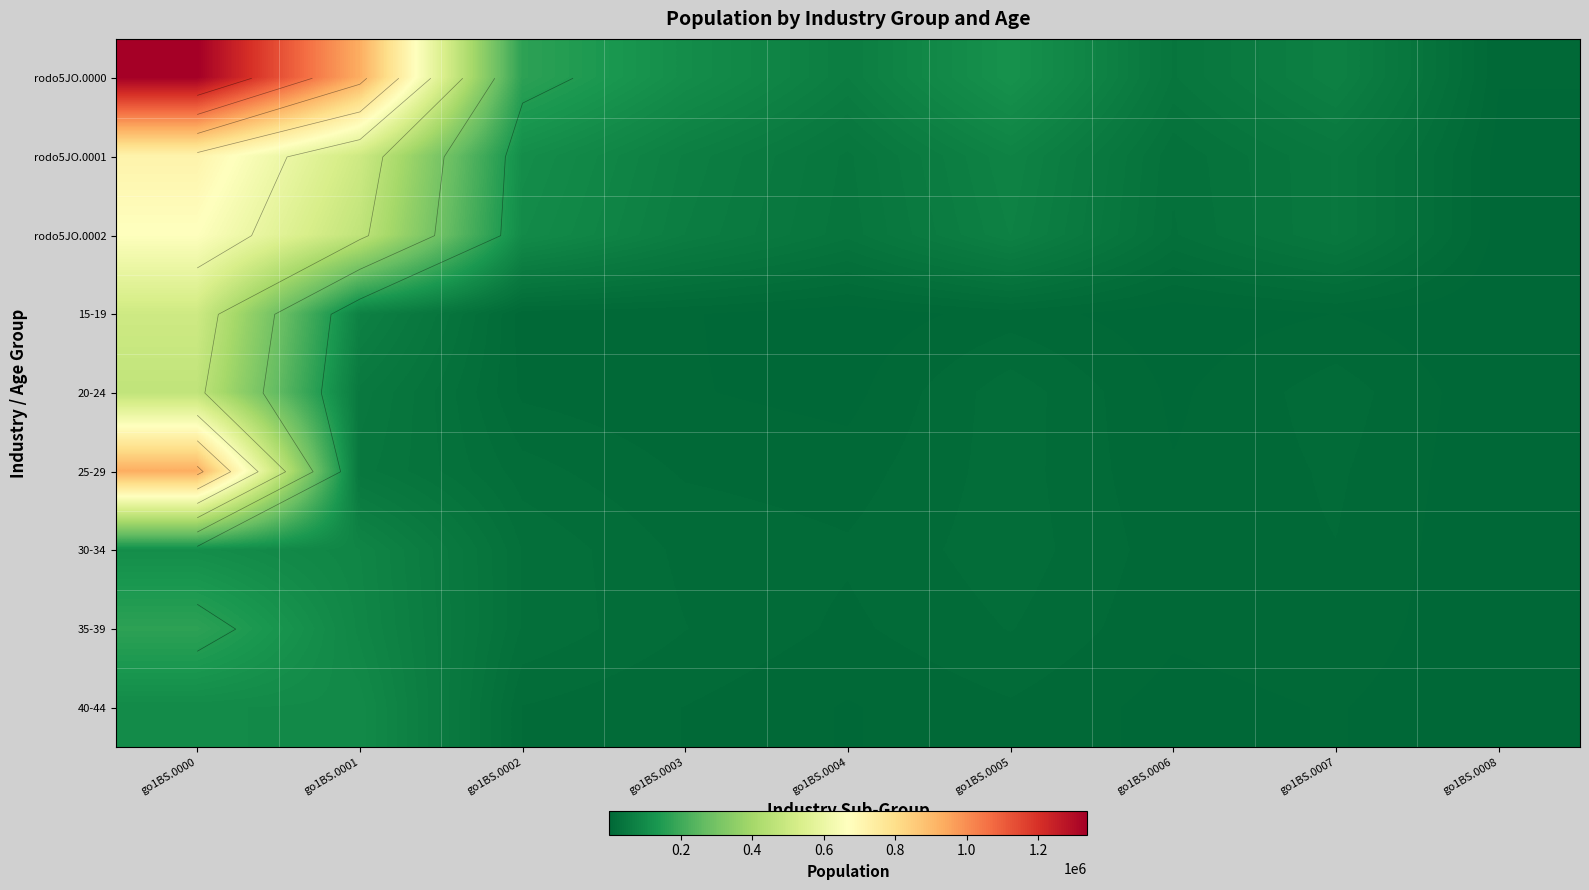

What is the difference between the maximum and second lowest values in the rodo5JO.0001 series?

688402